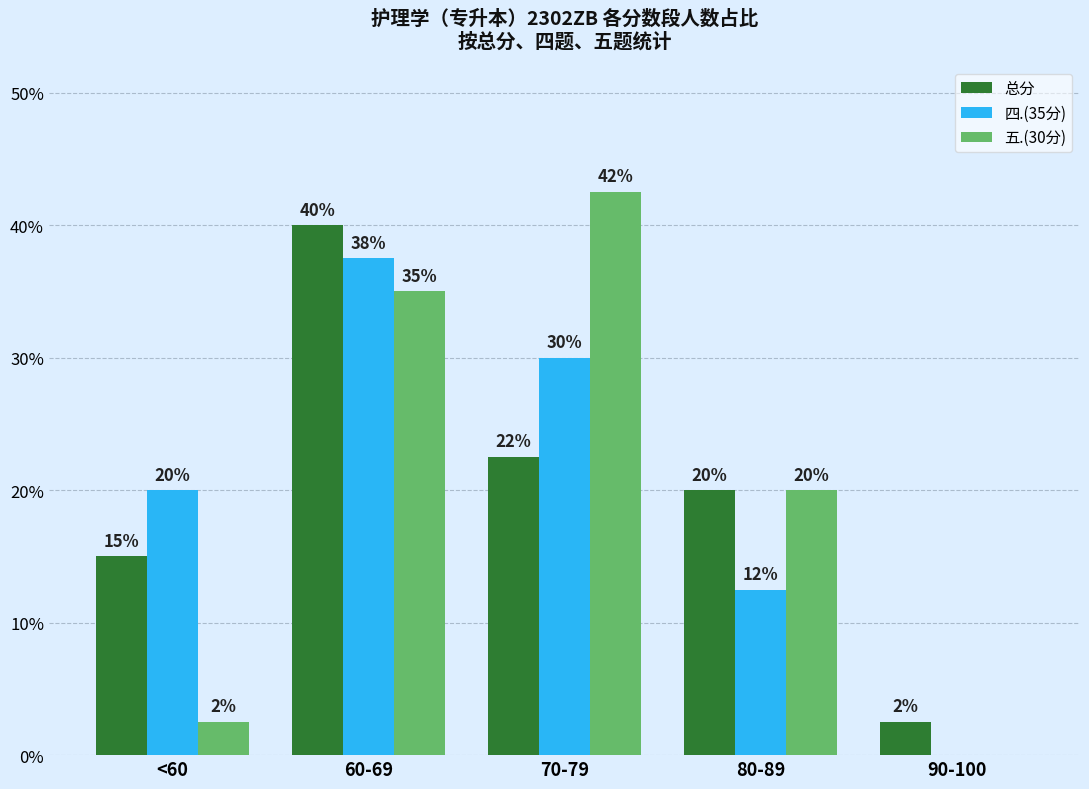

Between 70-79 and 90-100, which series saw the biggest shift?

五.(30分)